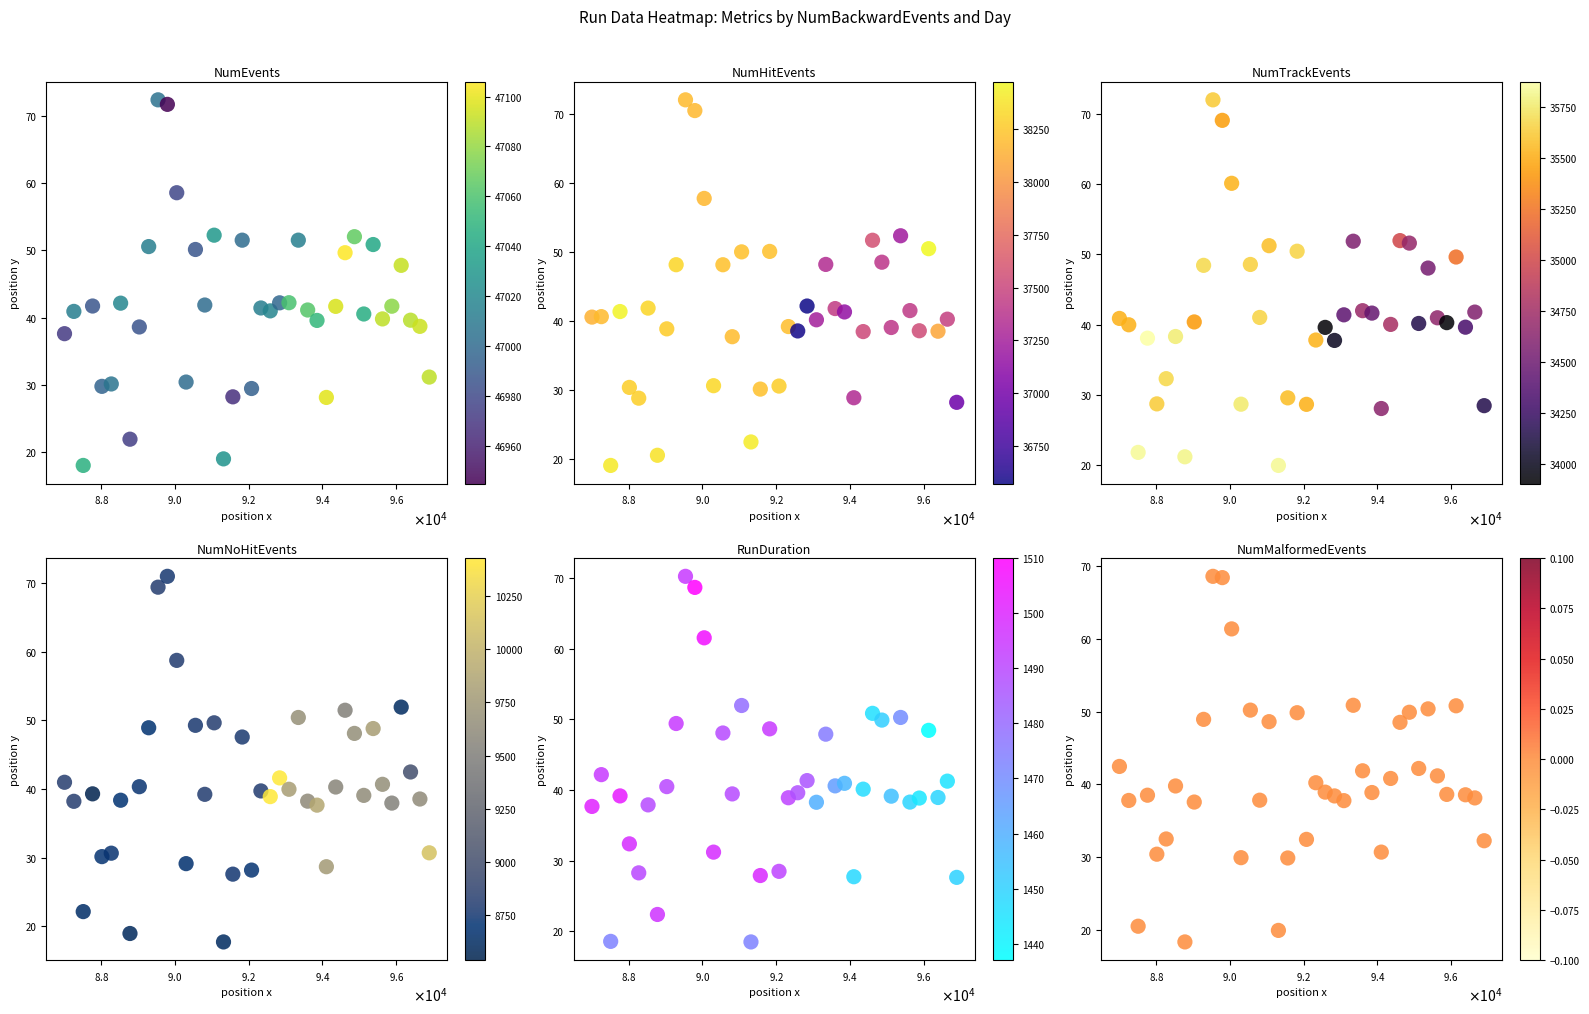

Is the value of NumTrackEvents at 12 greater than the value of NumMalformedEvents at 30?

Yes